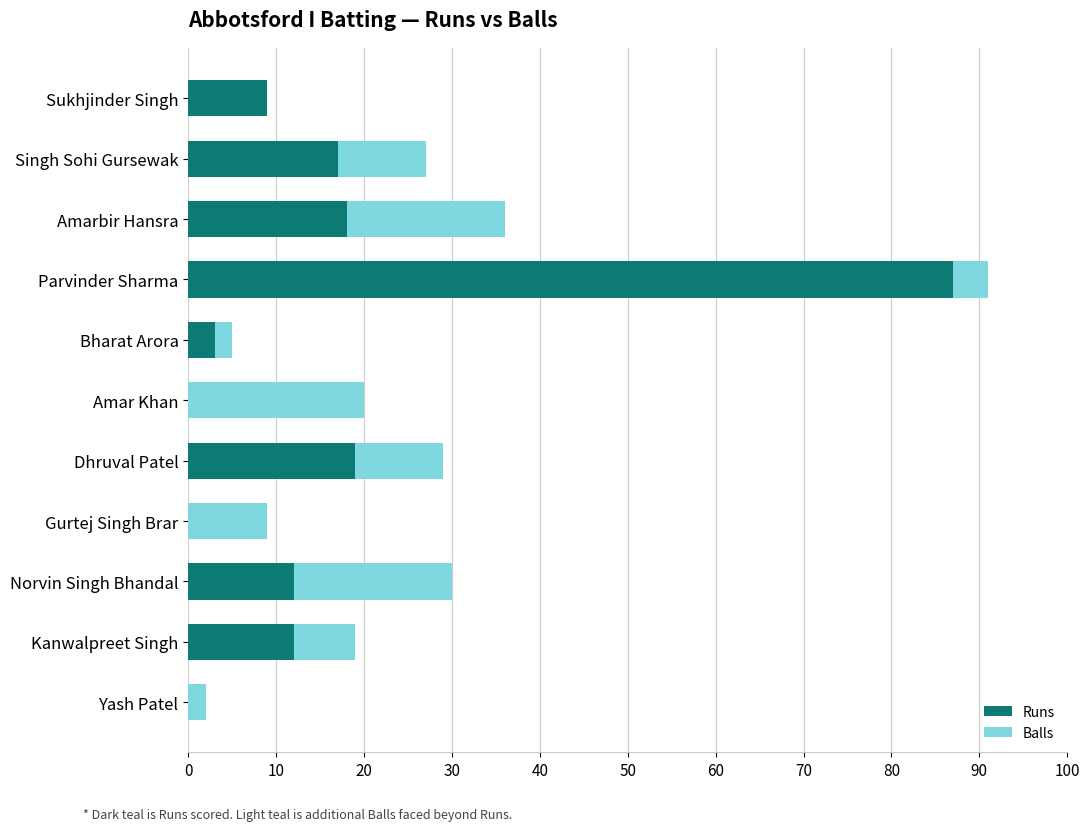

At how many categories does at least one series exceed -4?

11